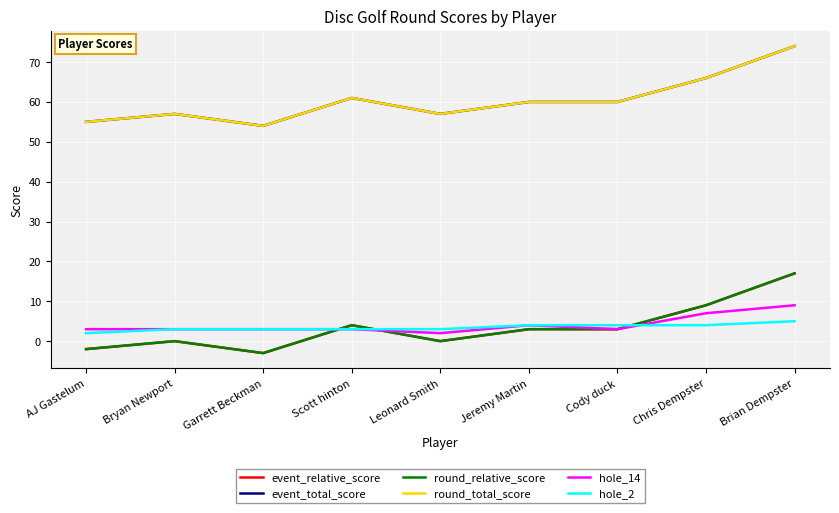

What is the label of the 8th point from the left?

Chris Dempster